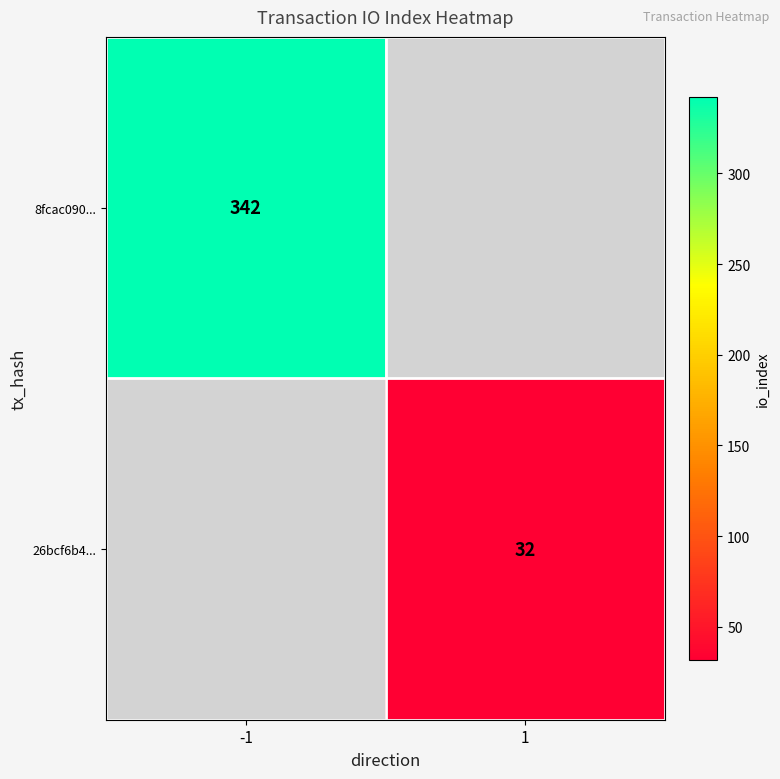

True or false: 26bcf6b4... has a value of 19 at 1.

False